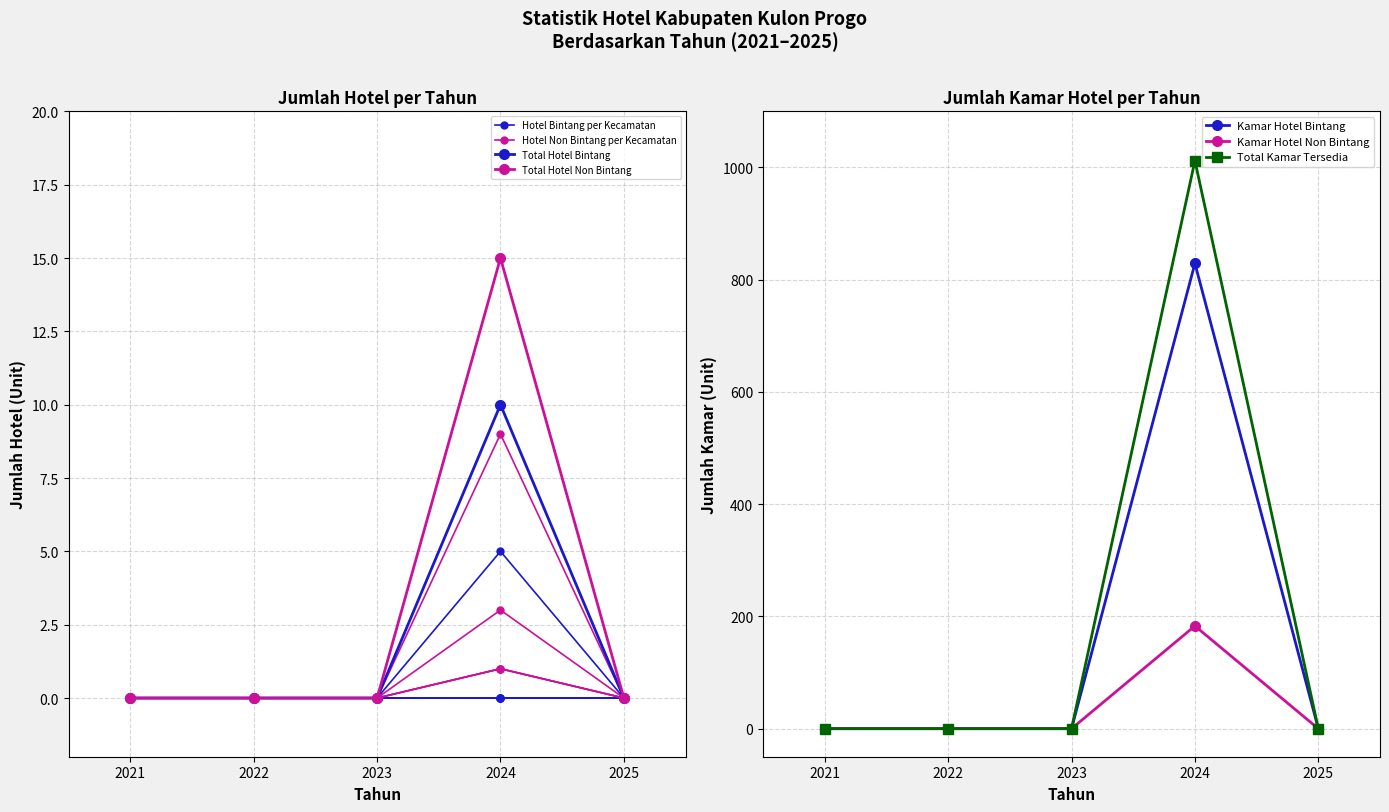

At which label does Kamar Hotel Non Bintang reach its peak?

2024